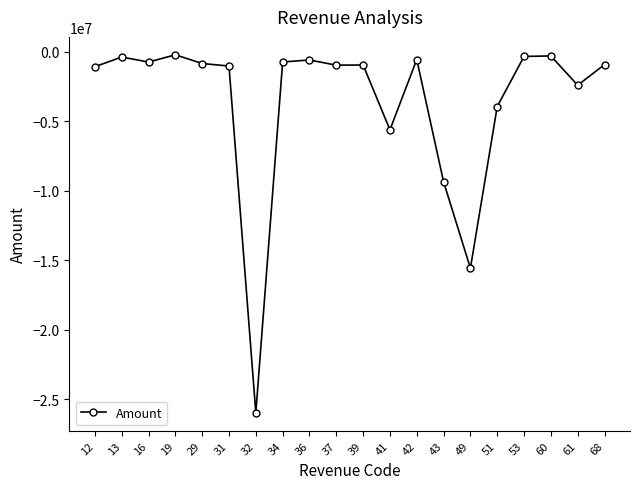

Is it true that the value at 41 is -5620287.7?

True